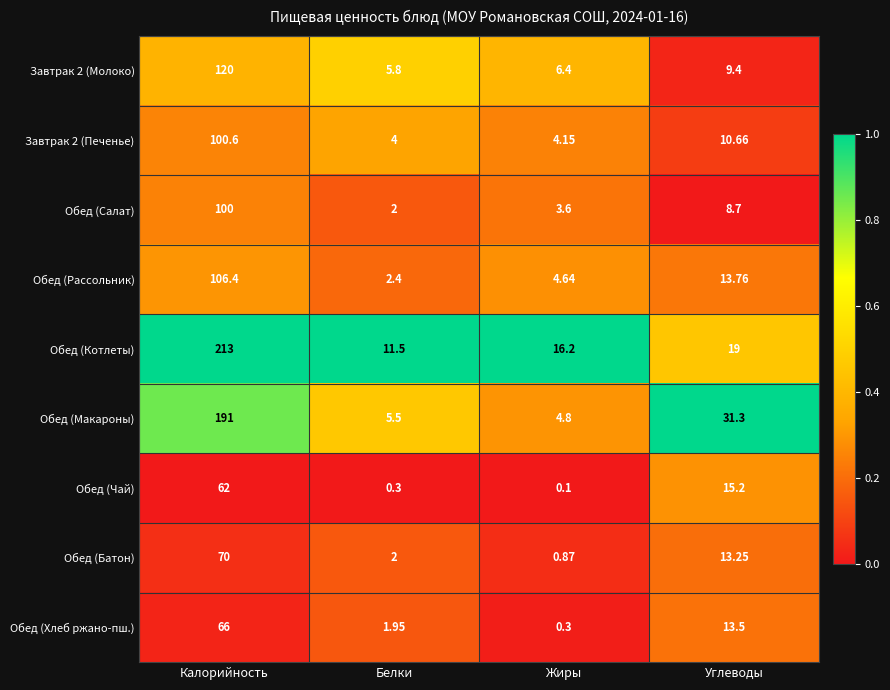

At which category is the sum across all series the highest?

Калорийность